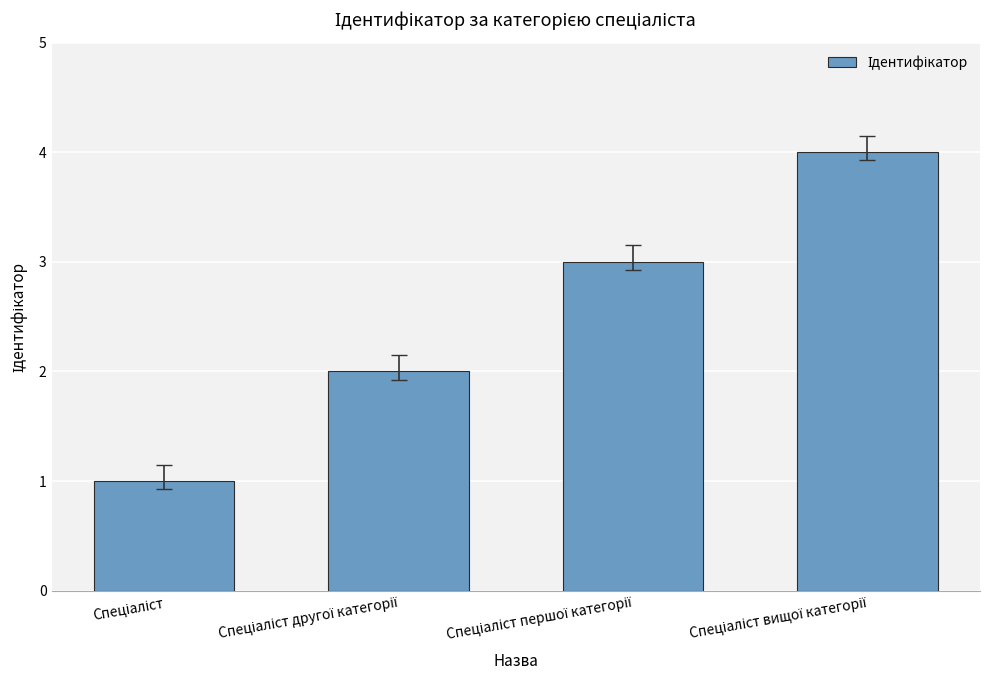

How many values are between 2 and 4?

3